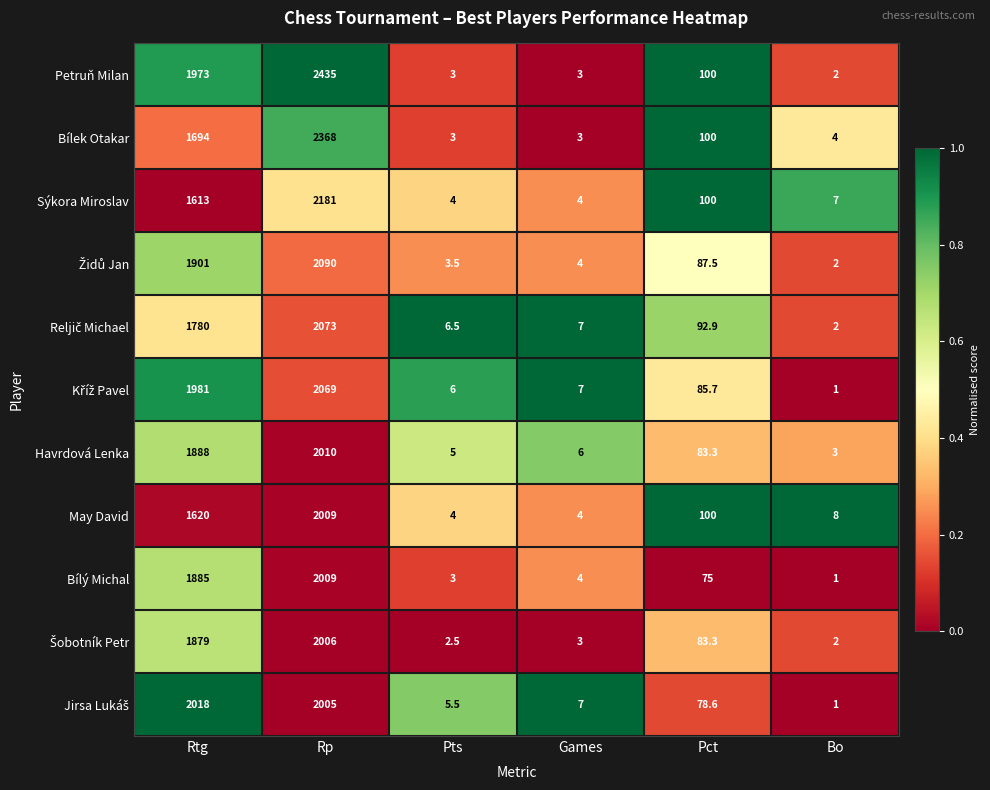

What is the total value across all series at Pts?

46.0